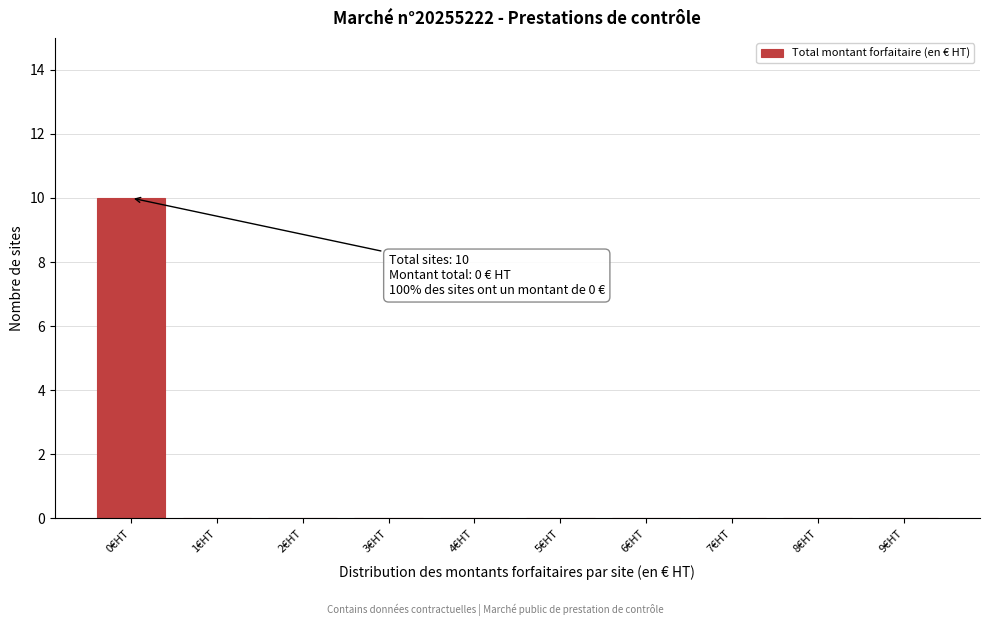

Reading left to right, list all the values displayed in this chart.

0€HT=10	1€HT=0	2€HT=0	3€HT=0	4€HT=0	5€HT=0	6€HT=0	7€HT=0	8€HT=0	9€HT=0